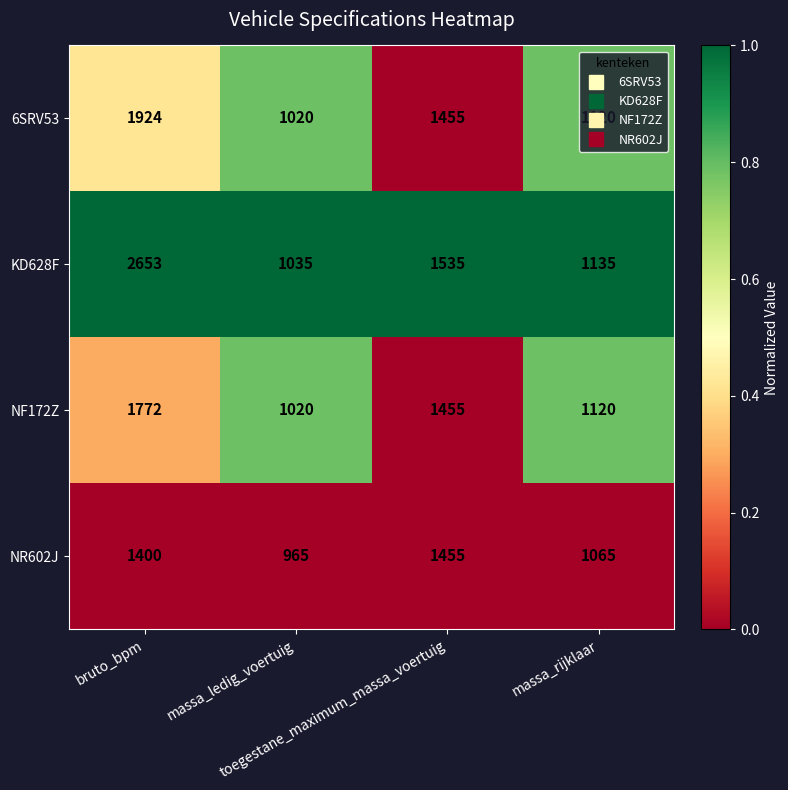

Count the NR602J values in the range 1065 to 1455.

3